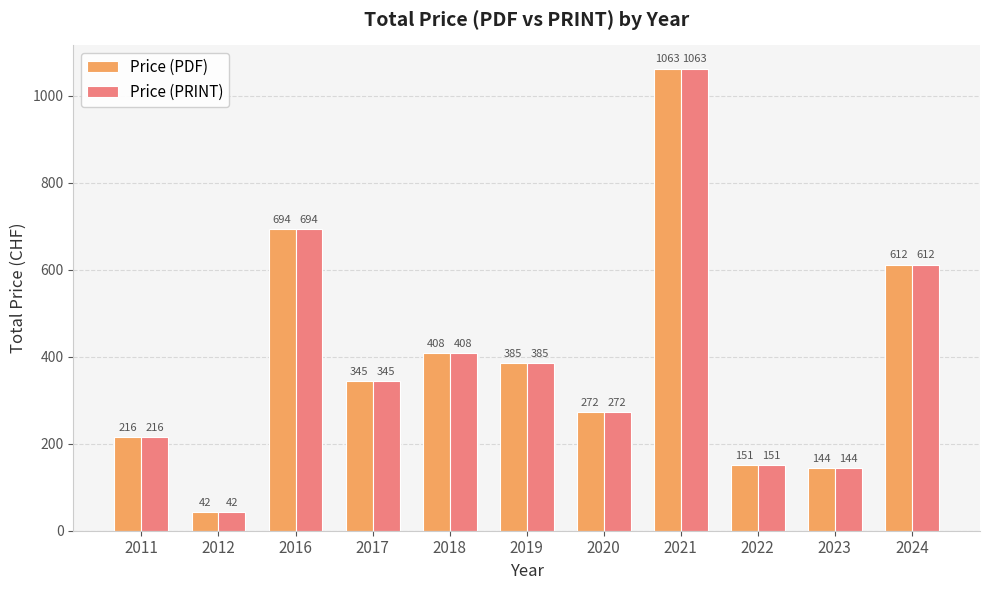

Reading left to right, extract all data points from this chart.

Price (PDF): 216	42	694	345	408	385	272	1063	151	144	612
Price (PRINT): 216	42	694	345	408	385	272	1063	151	144	612